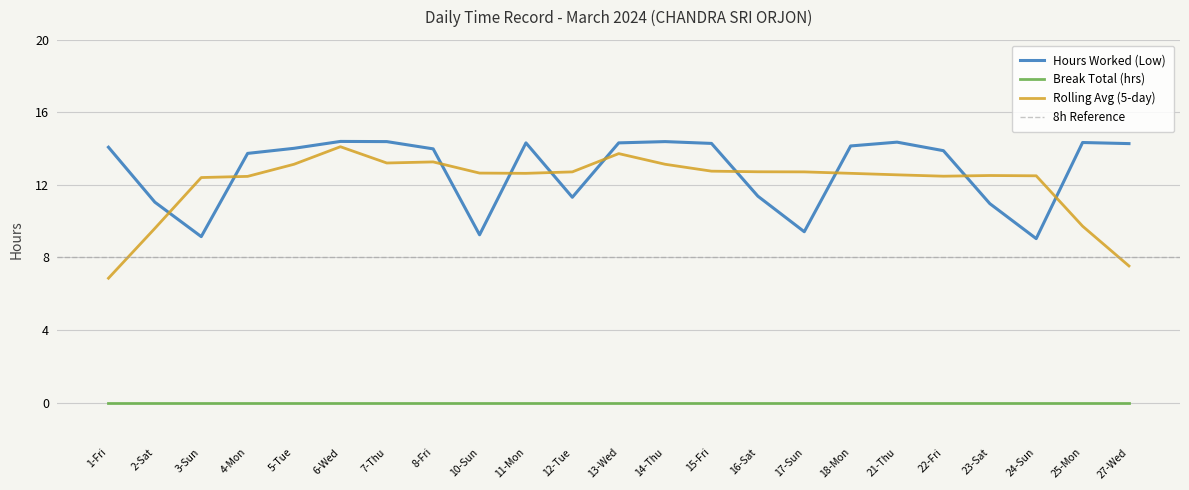

At which label is the value closest to 11?

23-Sat